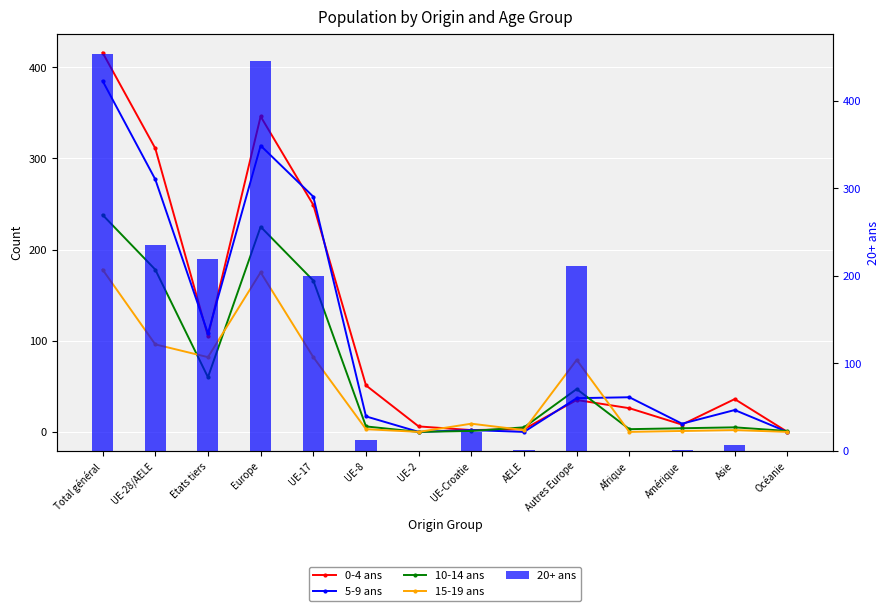

Reading left to right, transcribe all the data shown in this chart.

0-4 ans: 416	311	105	346	249	51	6	2	3	35	26	8	36	0
5-9 ans: 385	277	108	314	258	17	0	2	0	37	38	9	24	0
10-14 ans: 238	178	60	225	166	6	0	1	5	47	3	4	5	1
15-19 ans: 178	96	82	175	82	3	0	9	2	79	0	1	2	0
20+ ans: 454	235	219	446	200	12	0	22	1	211	0	1	7	0